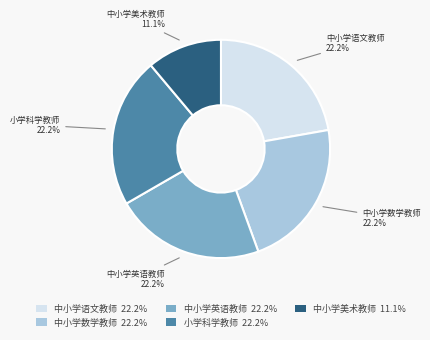

How much of the chart is everything except 中小学英语教师 22.2%?

77.8%